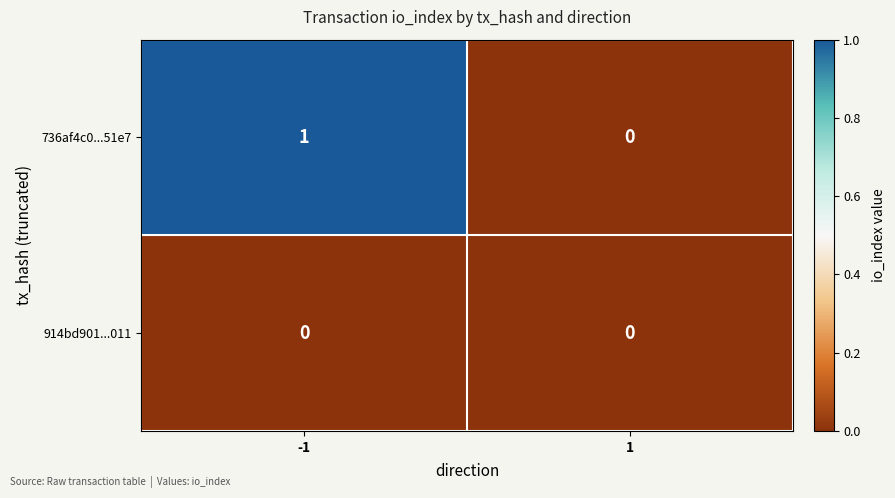

Rank the categories by 736af4c0...51e7 value from highest to lowest.

-1, 1